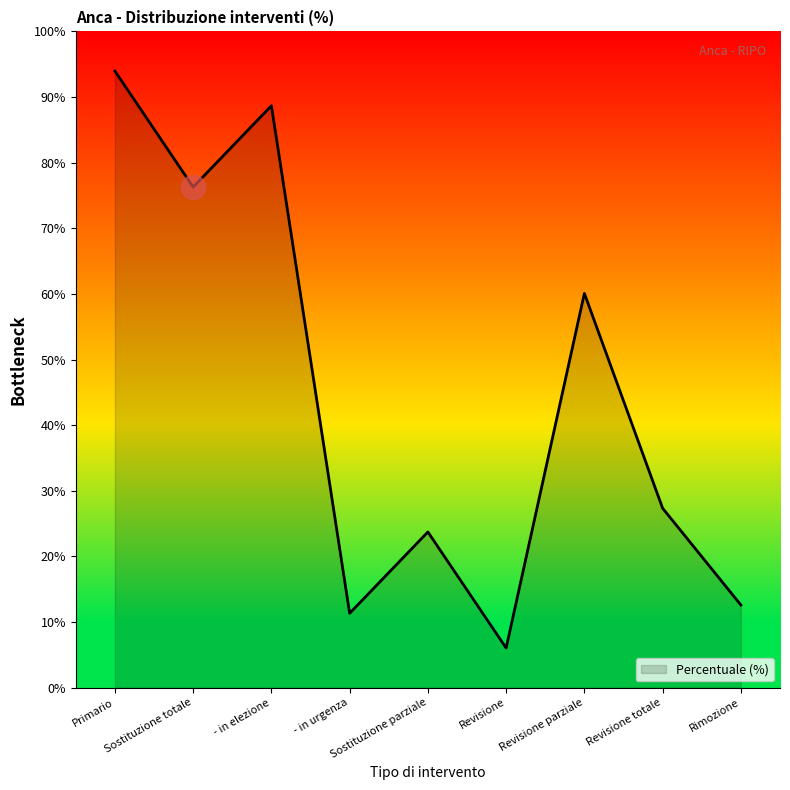

What is the change in value from Primario to Sostituzione parziale?

-70.2